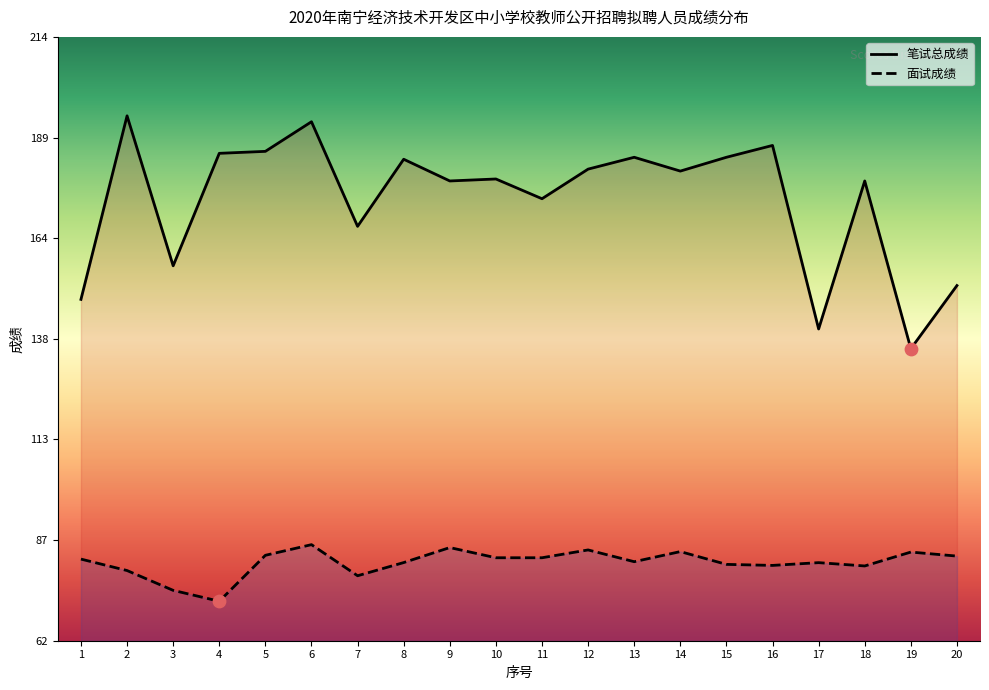

Which series has the largest total across all categories?

笔试总成绩